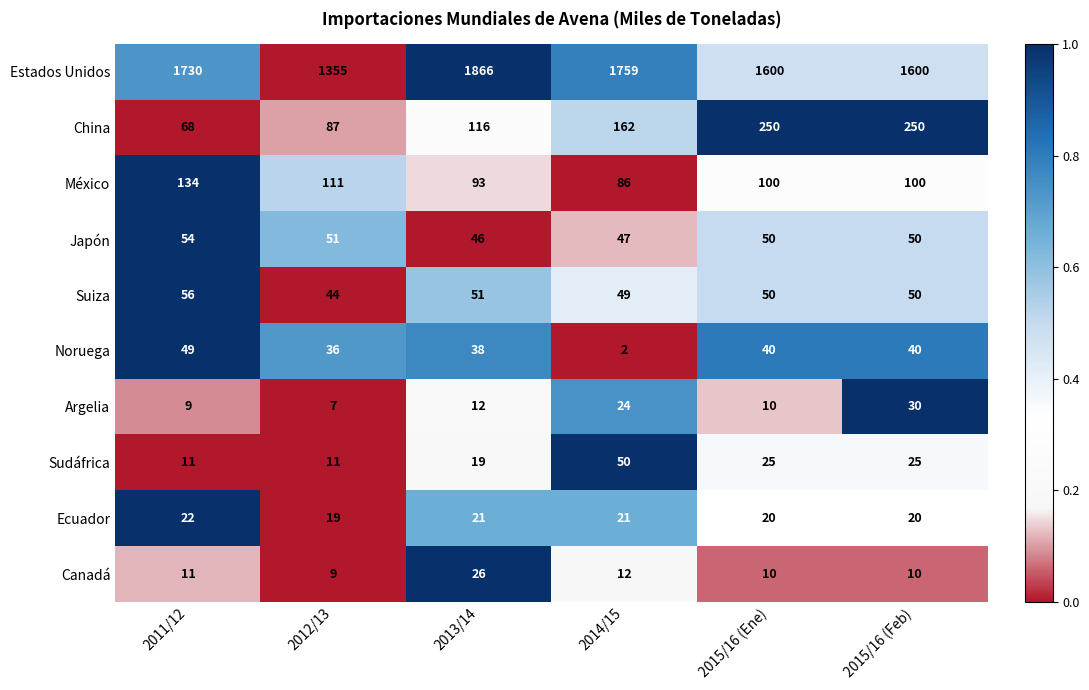

The Estados Unidos series shows 1600 at 2015/16 (Ene). True or false?

True